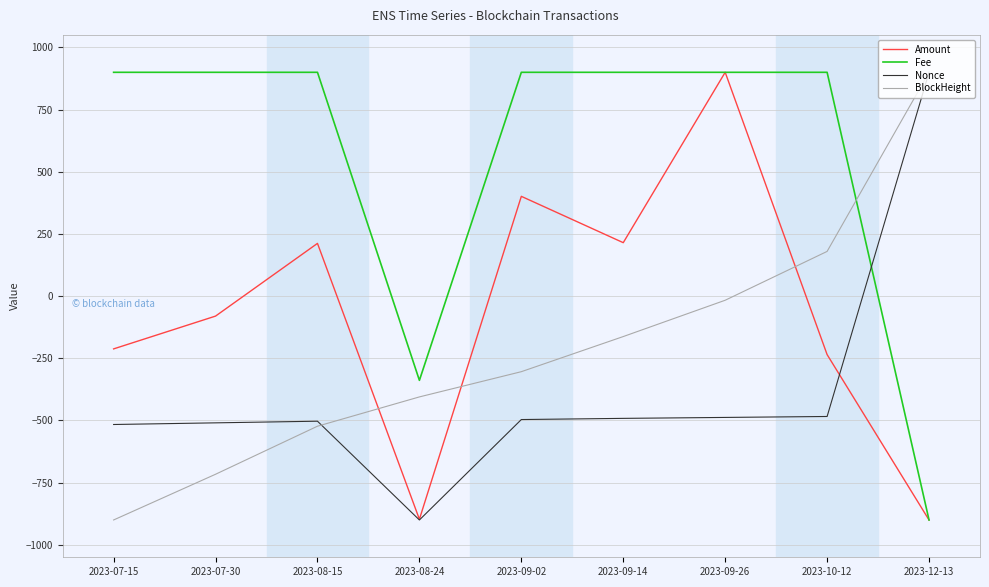

At which category is the sum across all series the highest?

2023-09-26